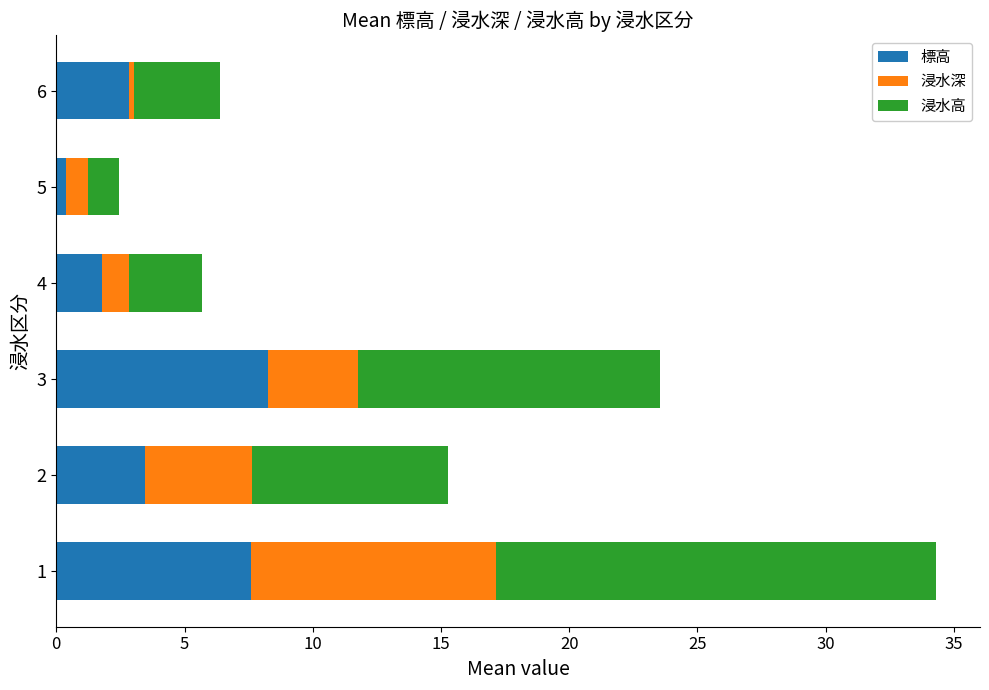

What is the highest value of the 標高 series?

8.3